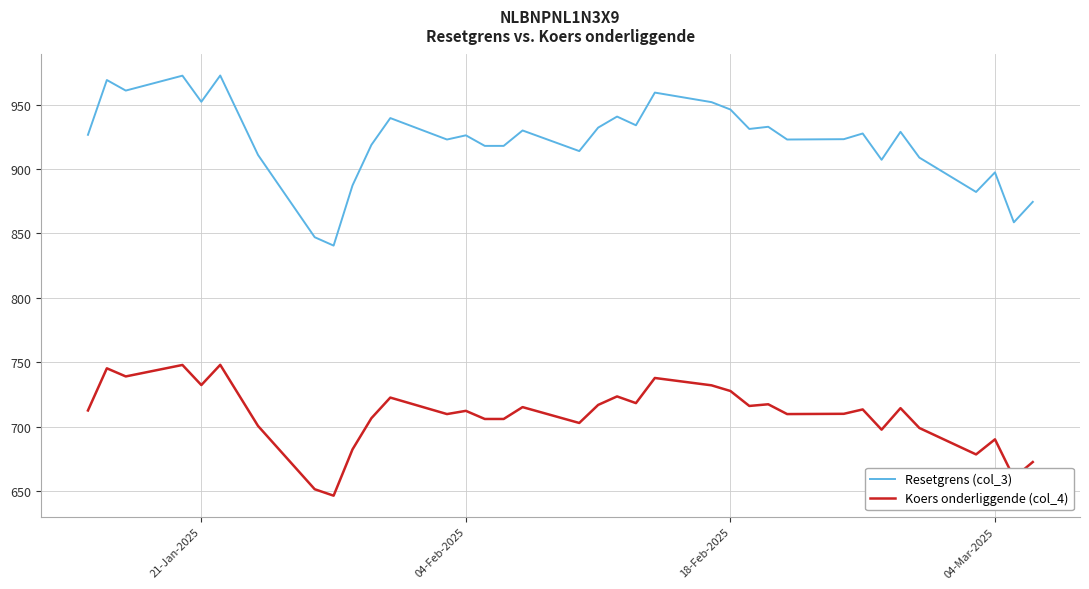

How many distinct data groups are displayed?

2